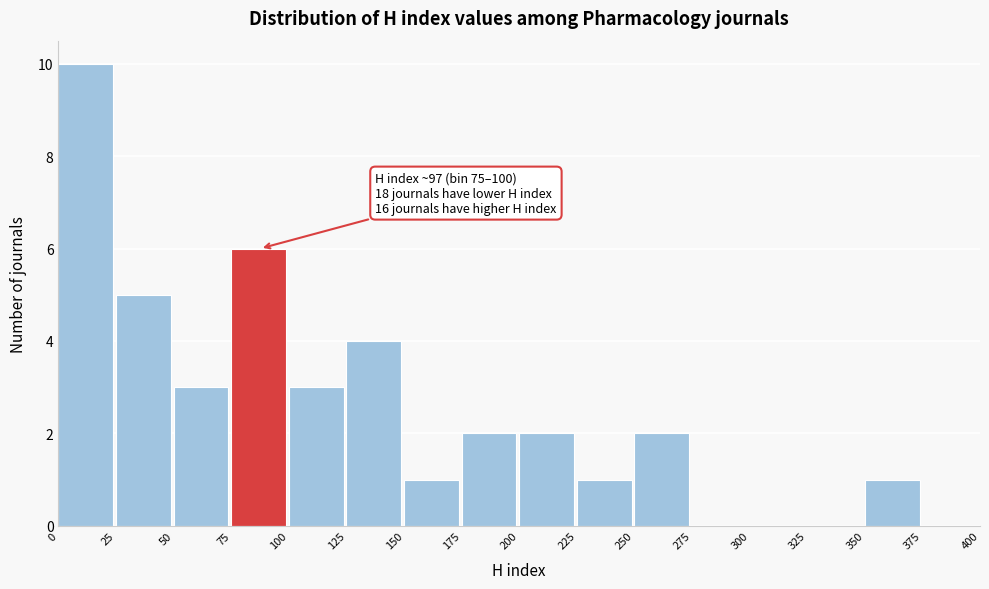

Over which range of the x-axis is the bar tallest?

0 to 25